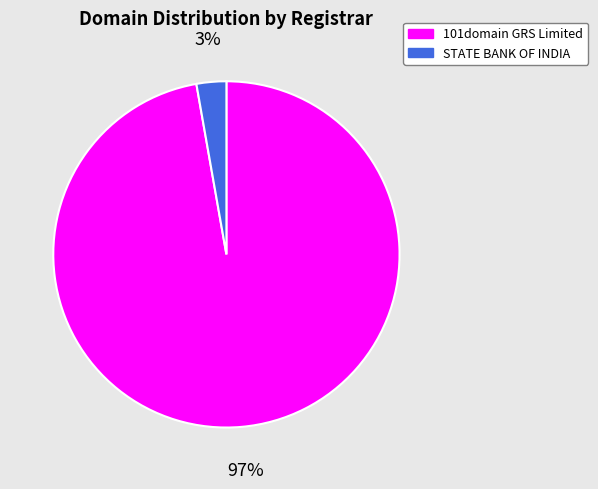

To the nearest percent, what is the difference between the largest and smallest slice percentages?

94%